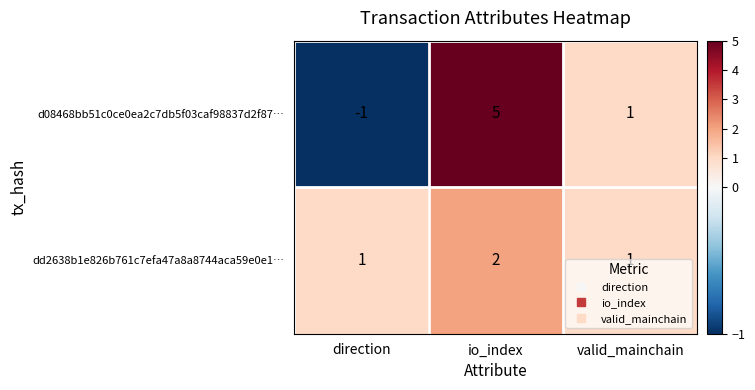

At which category is the sum across all series the highest?

io_index